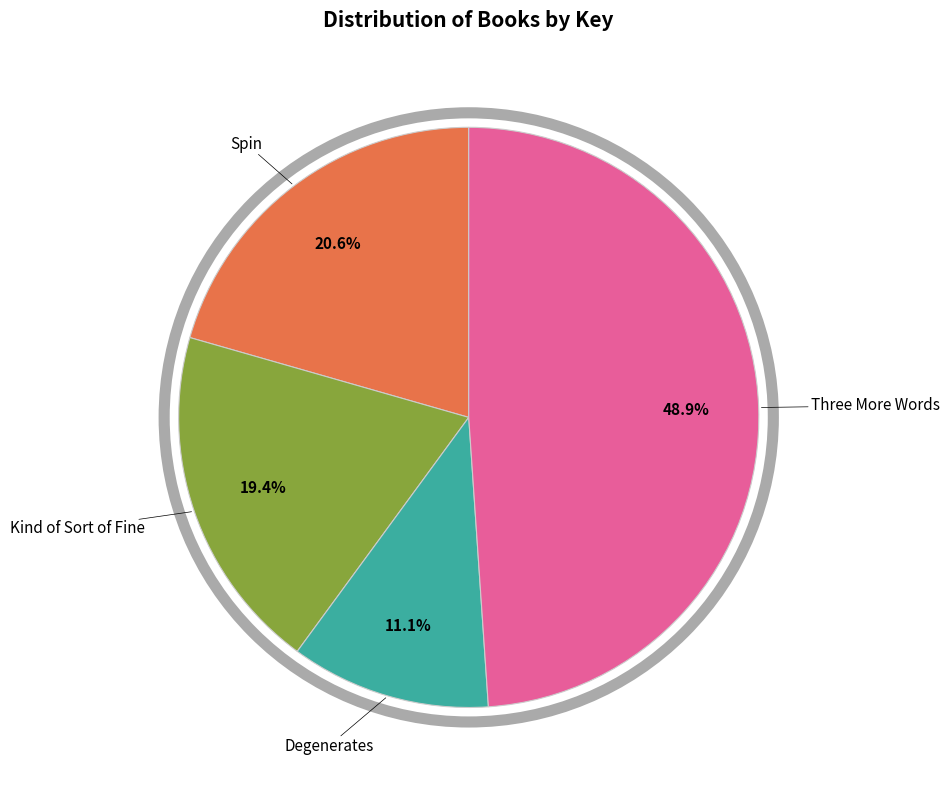

Is there any slice that represents more than half of the pie?

No